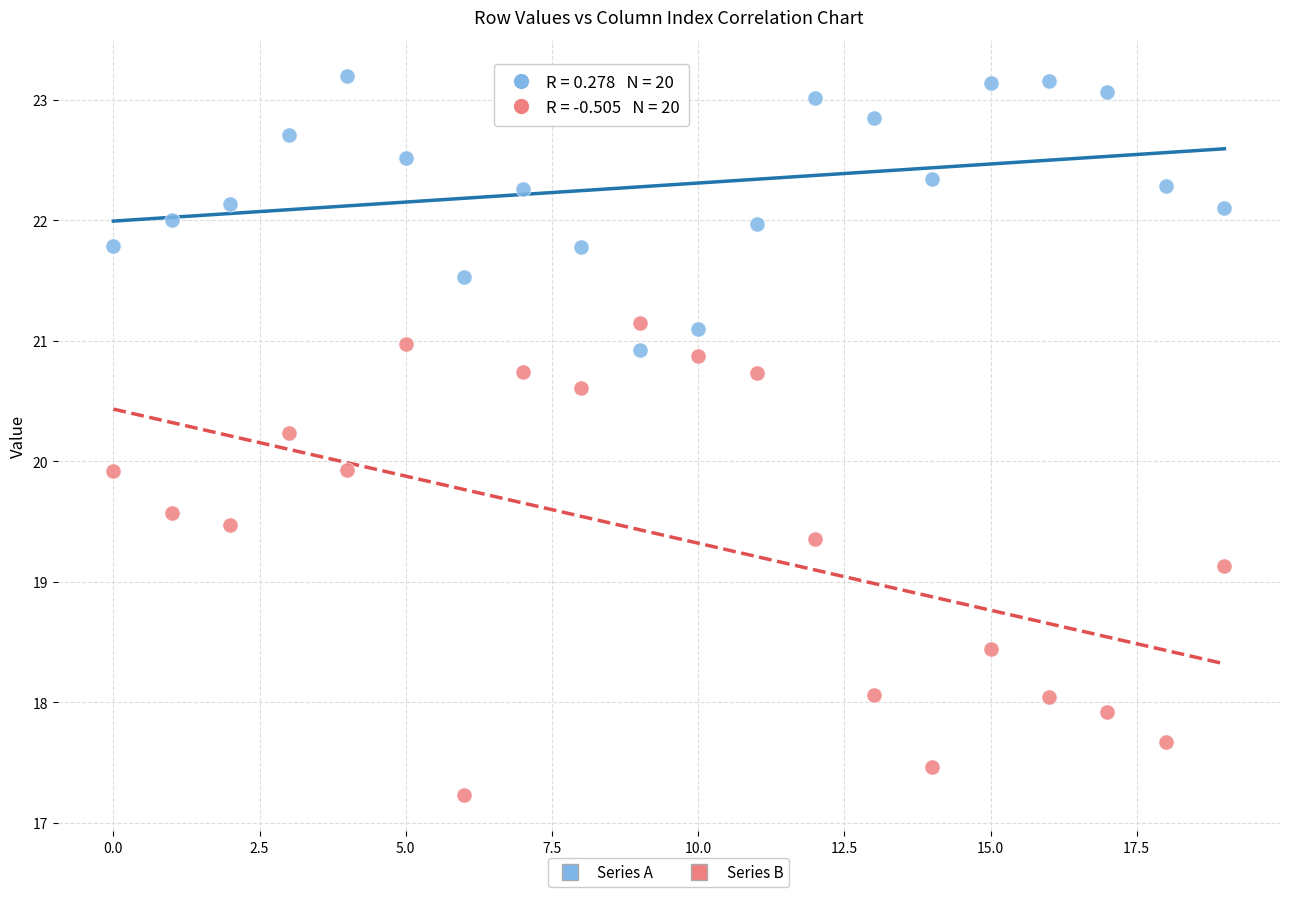

What are all the series names shown in the legend?

Series A, Series B